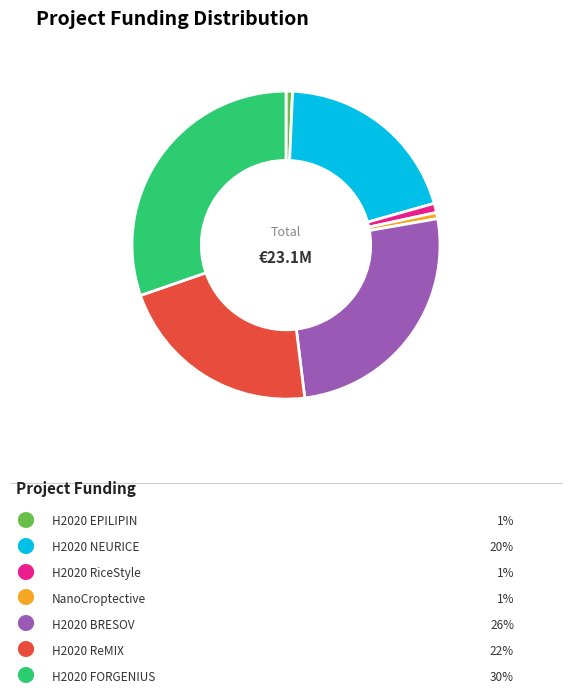

Is there a majority slice in this chart?

No